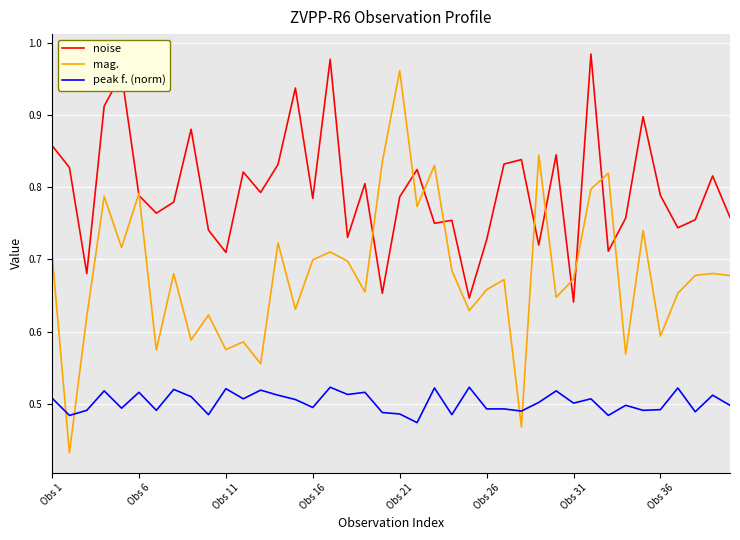

Rank the series by their average value, from highest to lowest.

noise, mag., peak f. (norm)